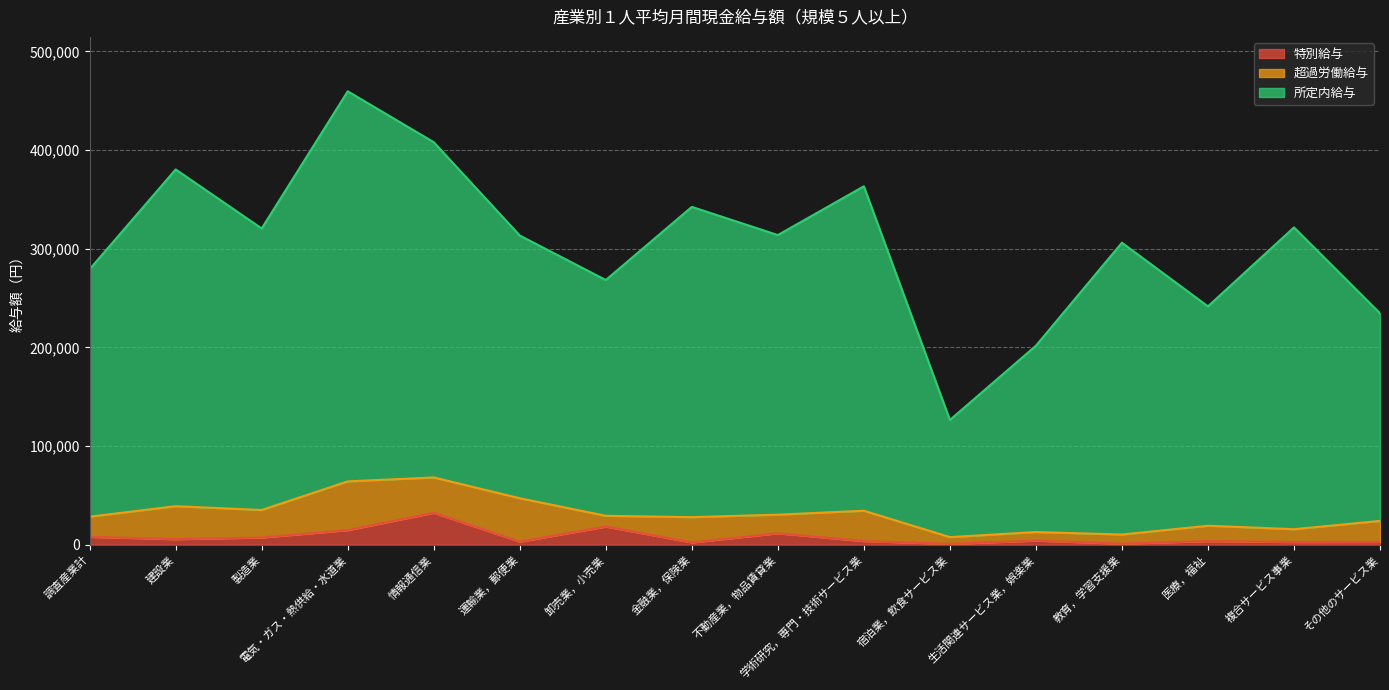

At which label does 特別給与 reach its peak?

情報通信業